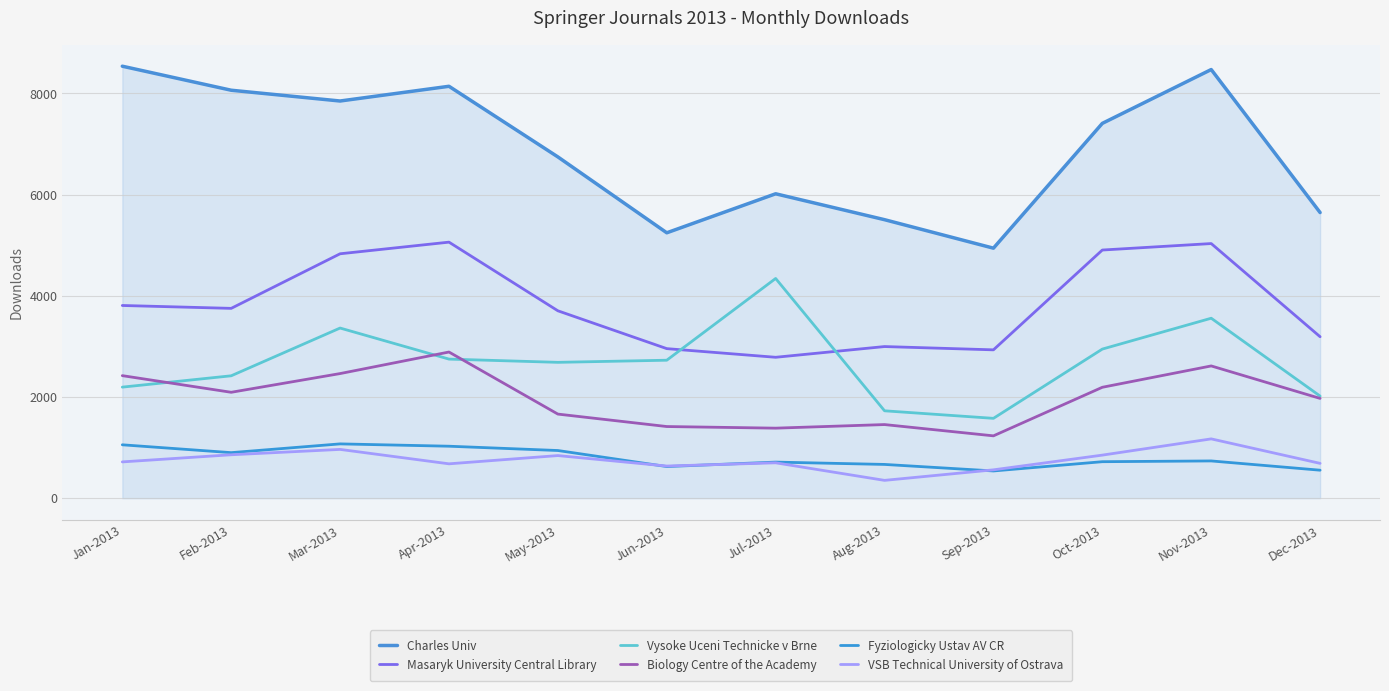

What is the highest value of the VSB Technical University of Ostrava series?

1172